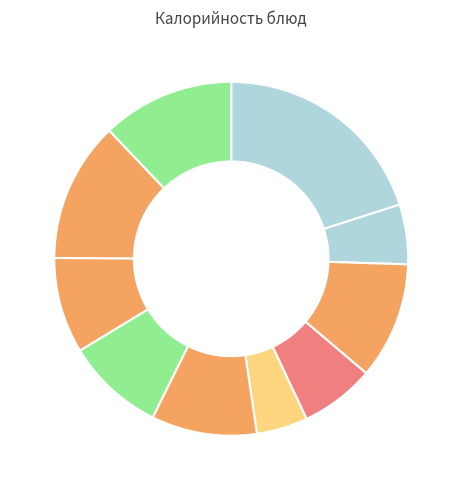

To the nearest percent, what is the difference between the largest and smallest slice percentages?

15%